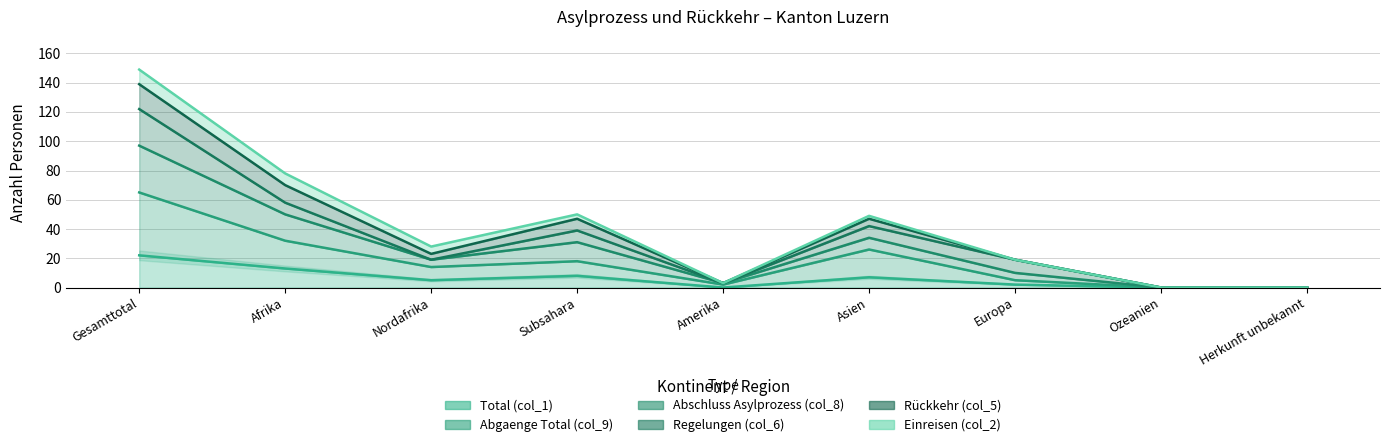

Read the Total (col_1) value at Gesamttotal, to the nearest 10.

20